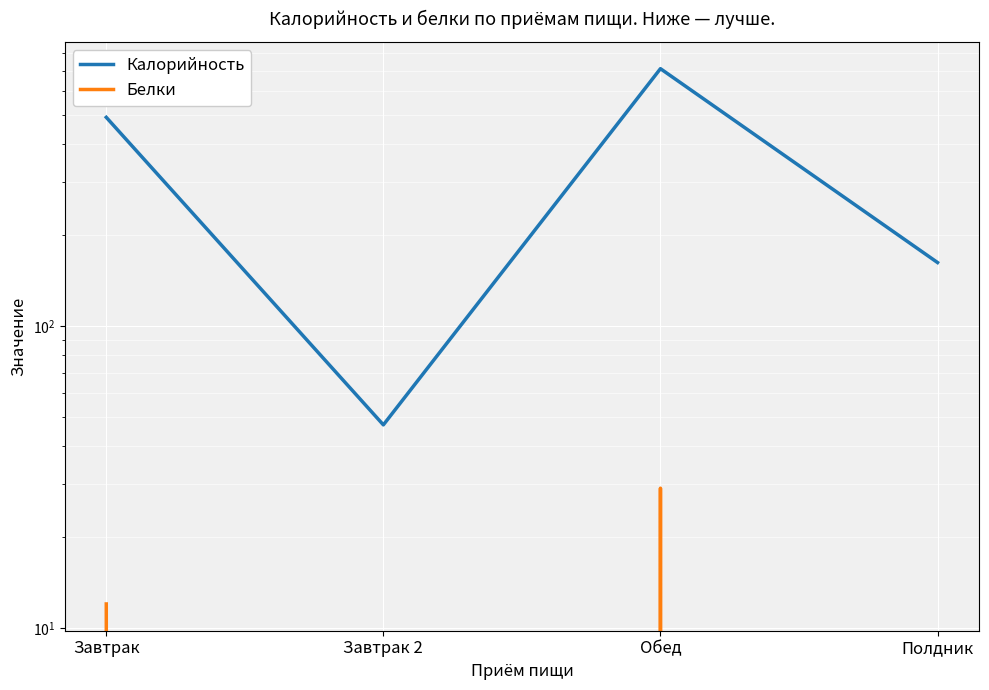

True or false: Калорийность has a value of 71 at Завтрак 2.

False